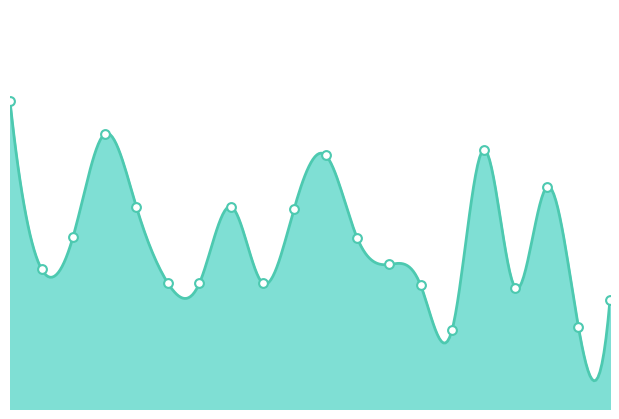

What is the ratio of the value at 00:48 to the value at 00:14?

0.7